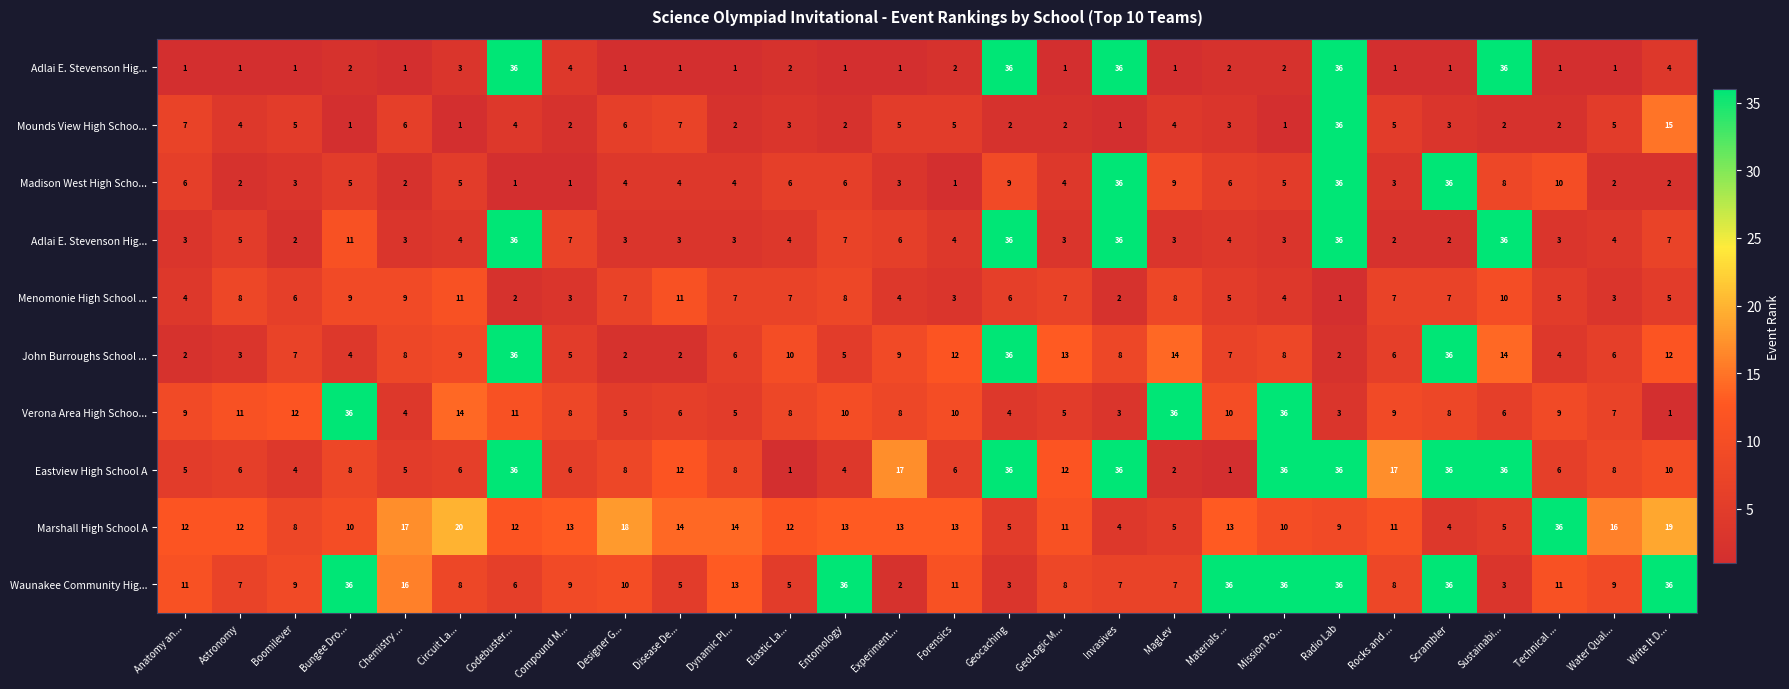

What is the spread (max minus min) of values at Astronomy?

11